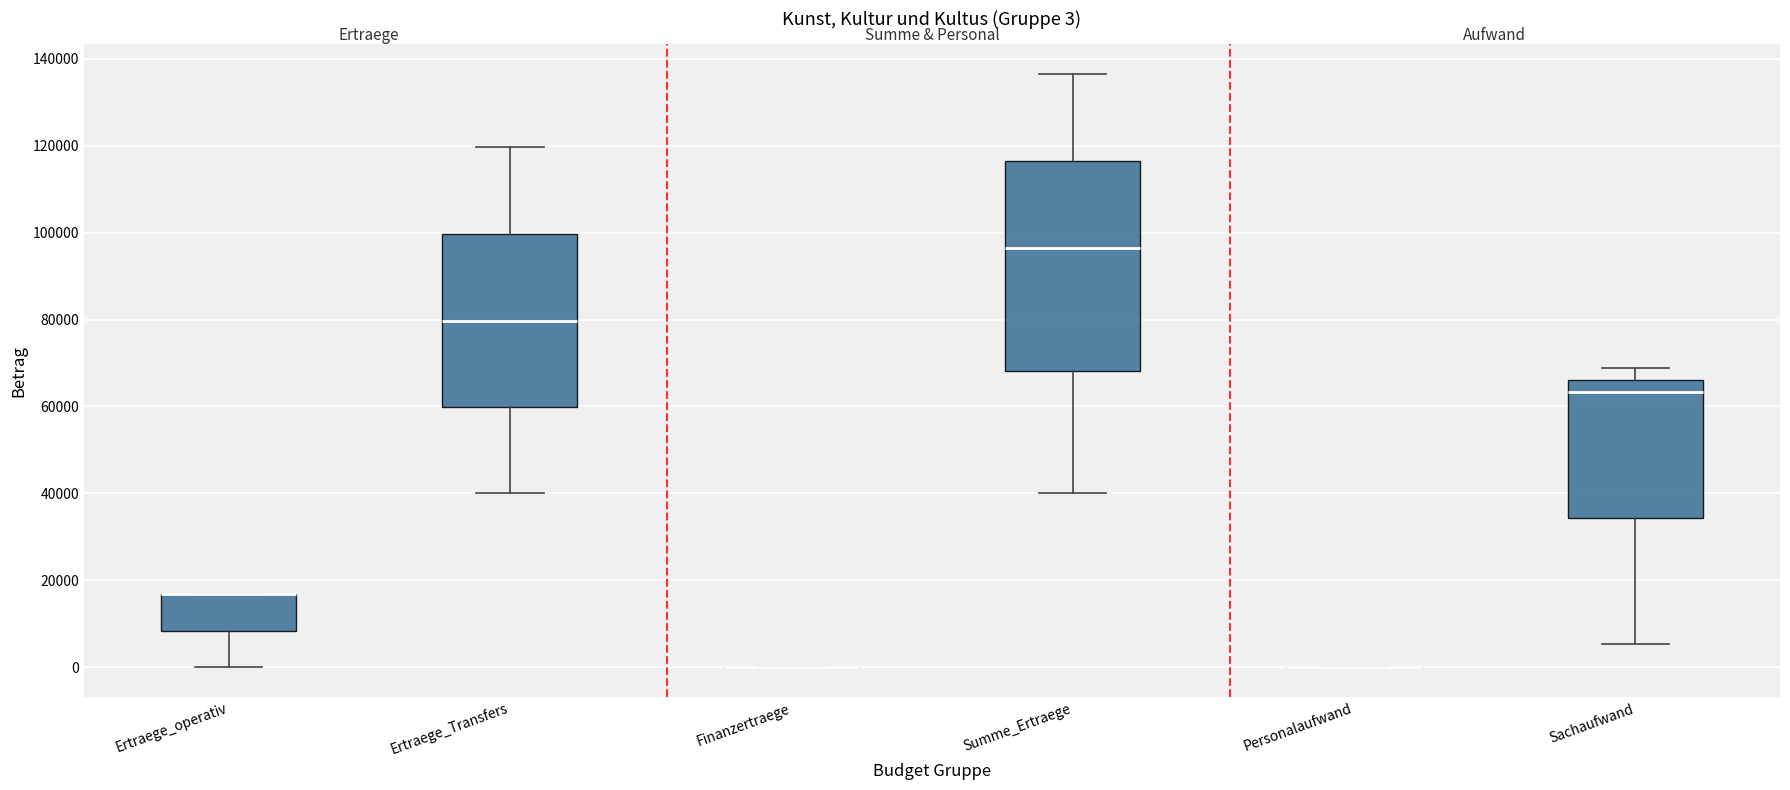

Which box is the tallest, from its lower edge to its upper edge?

Summe_Ertraege